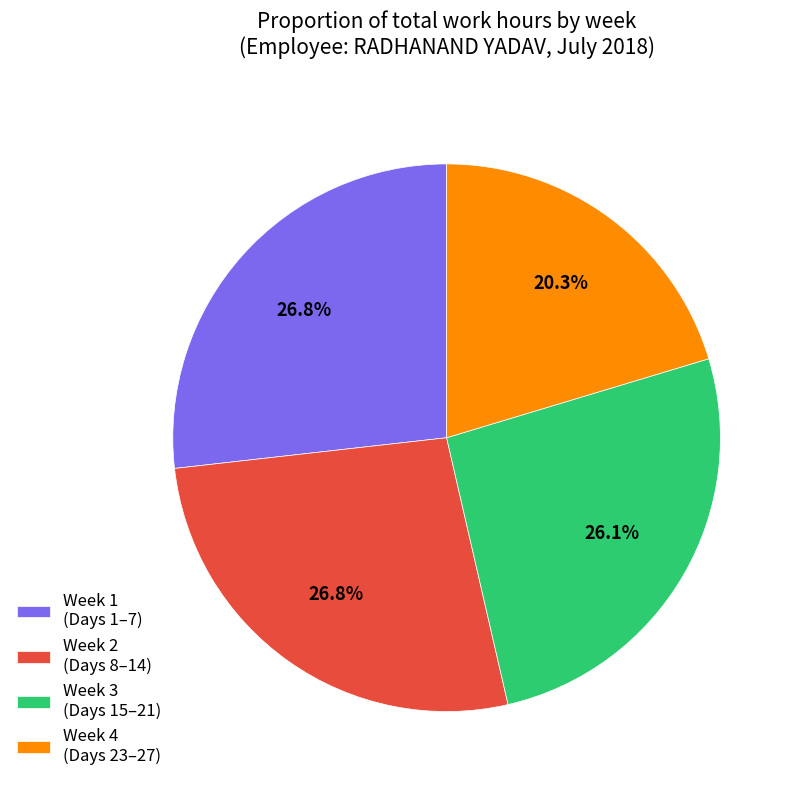

Is there any slice that represents more than half of the pie?

No